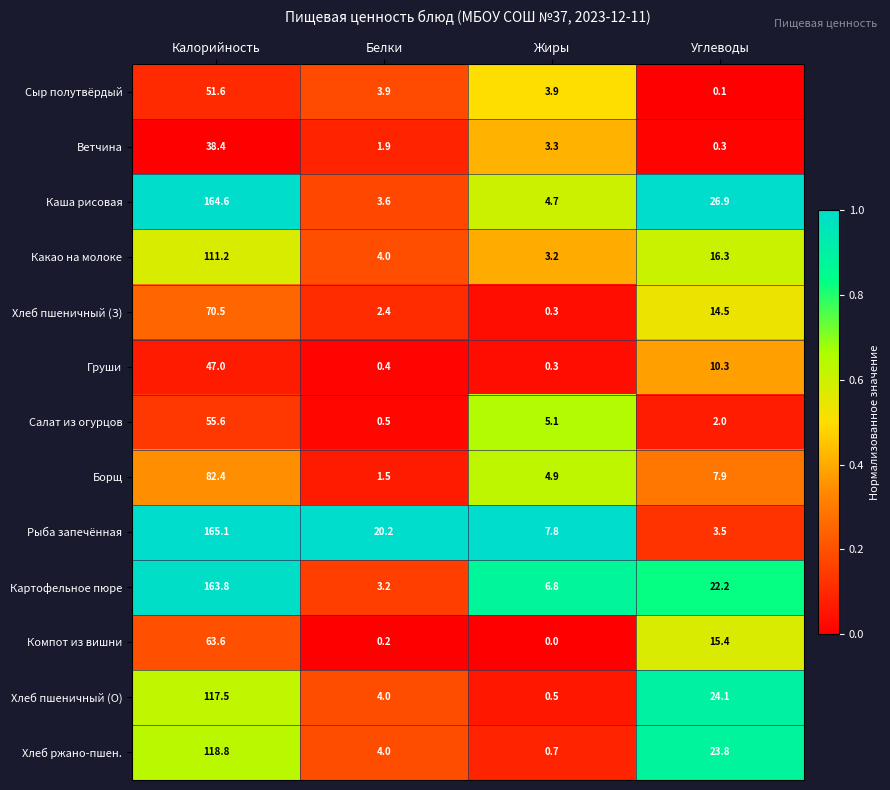

How many values in the Ветчина series are below 3?

2